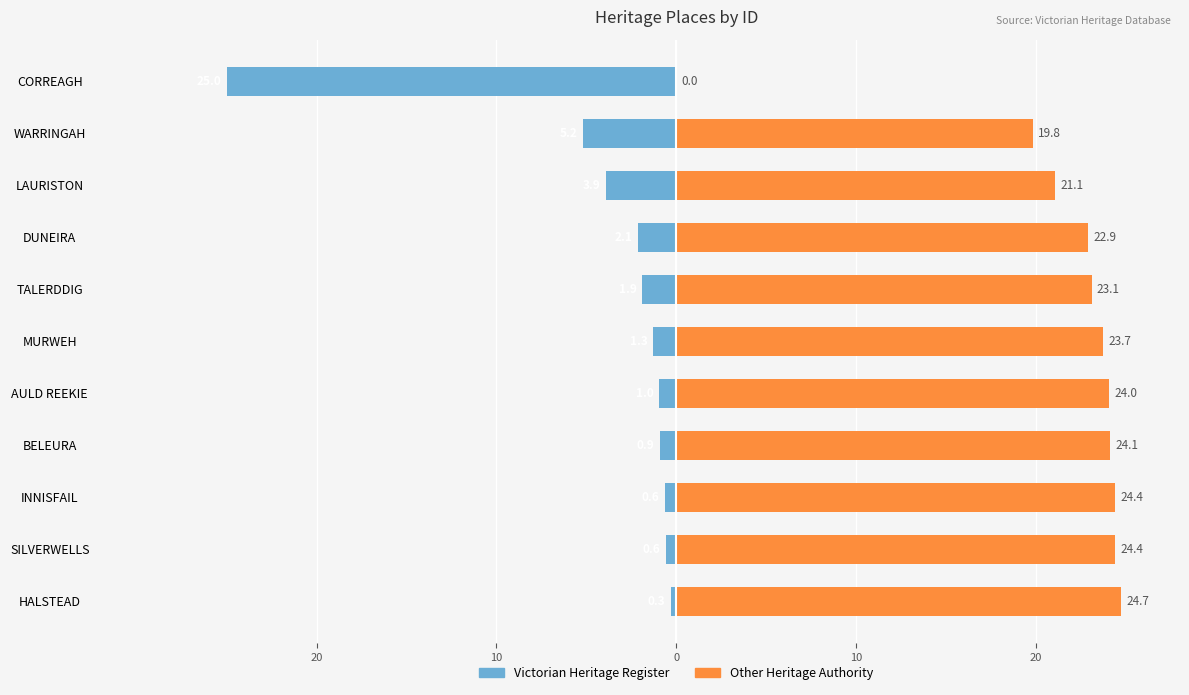

The value of Other Heritage Authority at CORREAGH is -11.3. True or false?

False